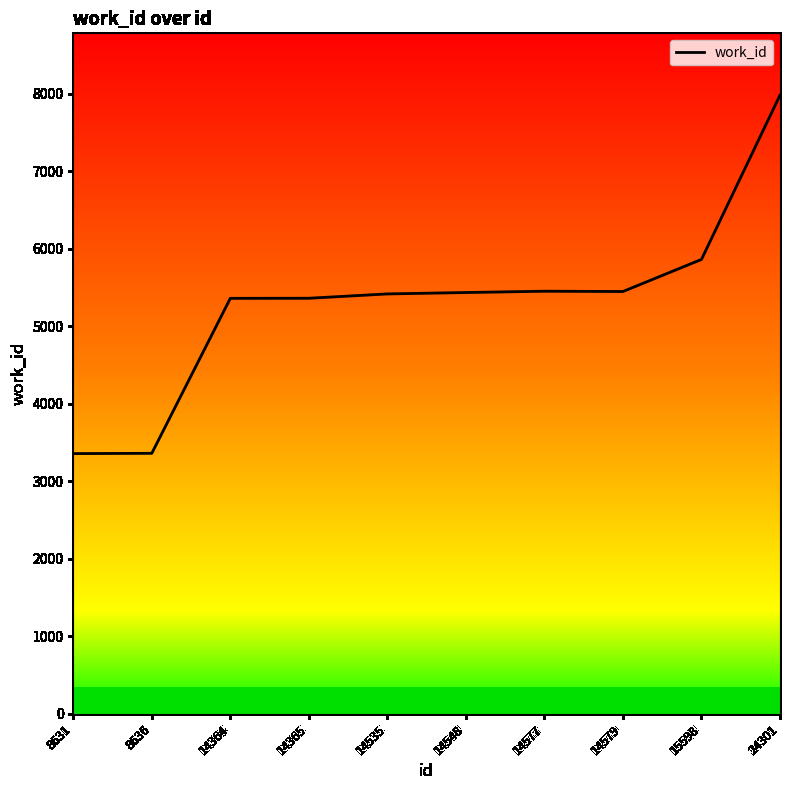

What is the change in value from 14548 to 15598?

+427